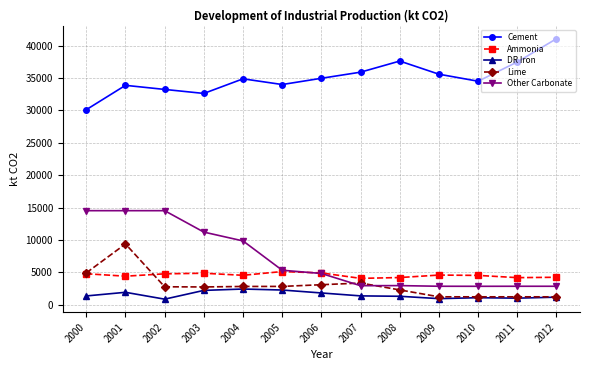

What is the average value of the Ammonia series?

4554